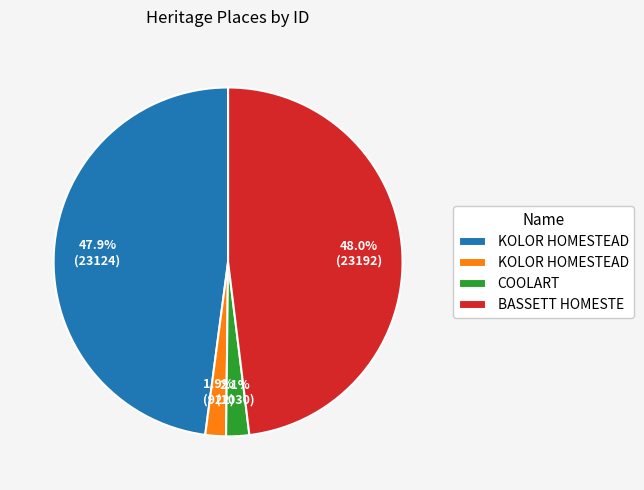

Does any single category account for the majority?

No